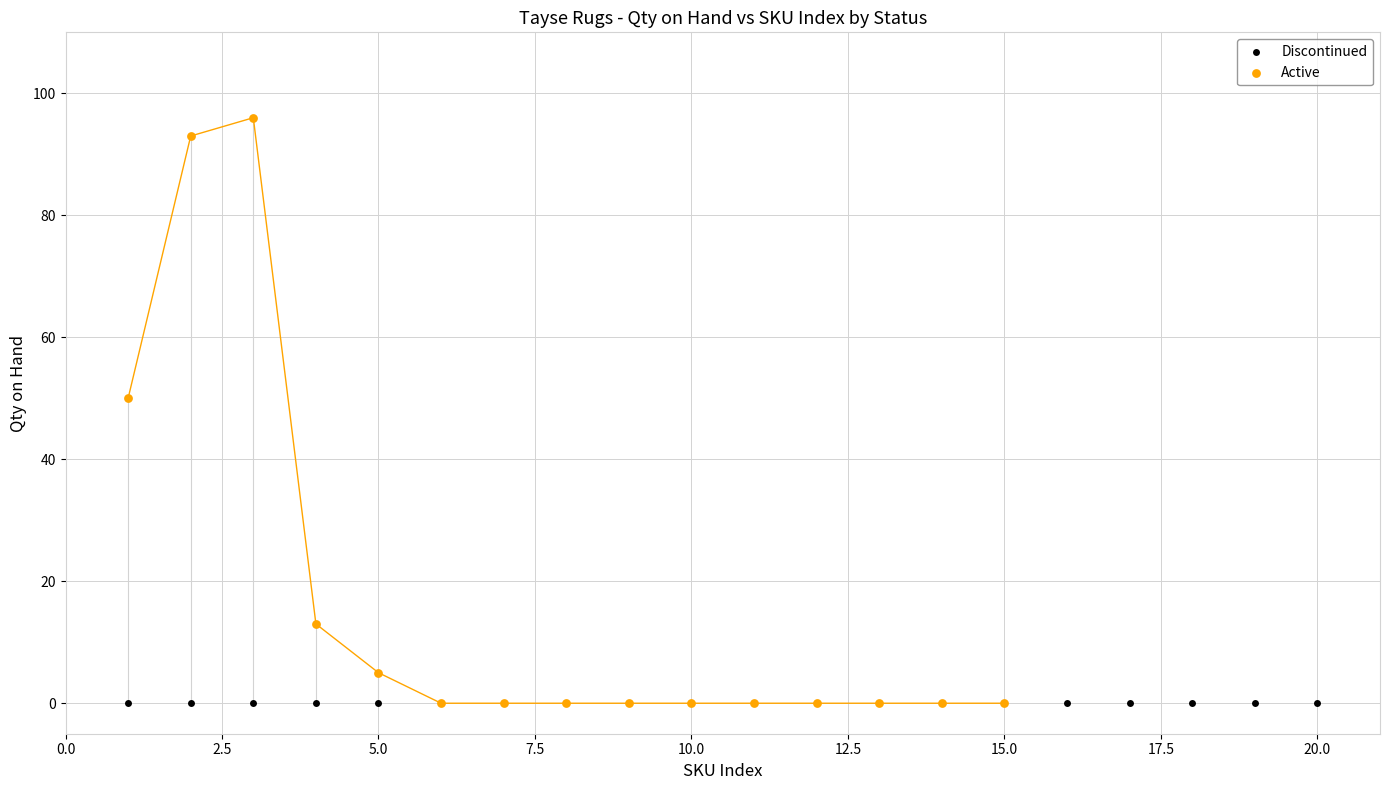

Which series contains the highest Y value?

Active